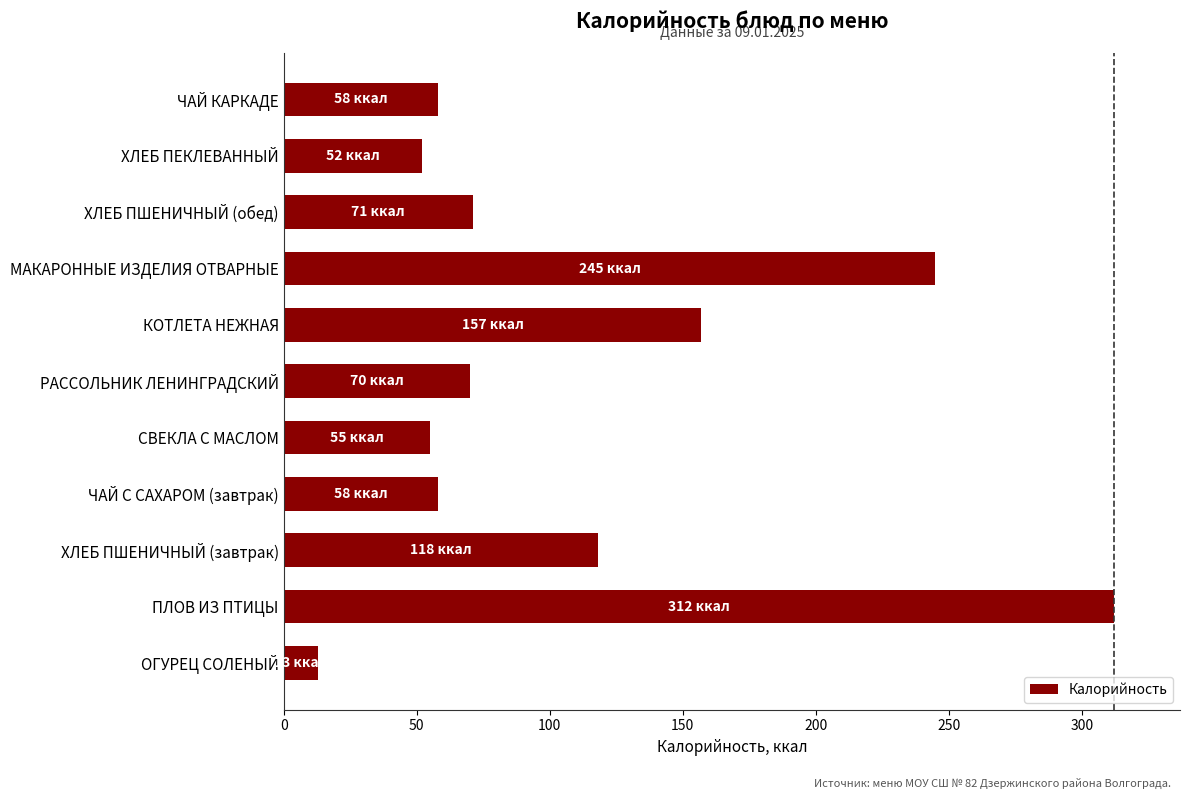

What is the approximate value at ЧАЙ КАРКАДЕ?

58